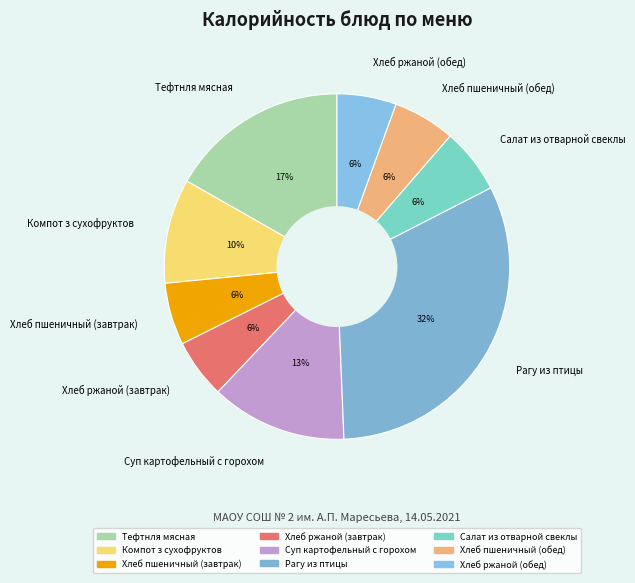

Which has a higher value, Хлеб пшеничный (завтрак) or Тефтнля мясная?

Тефтнля мясная